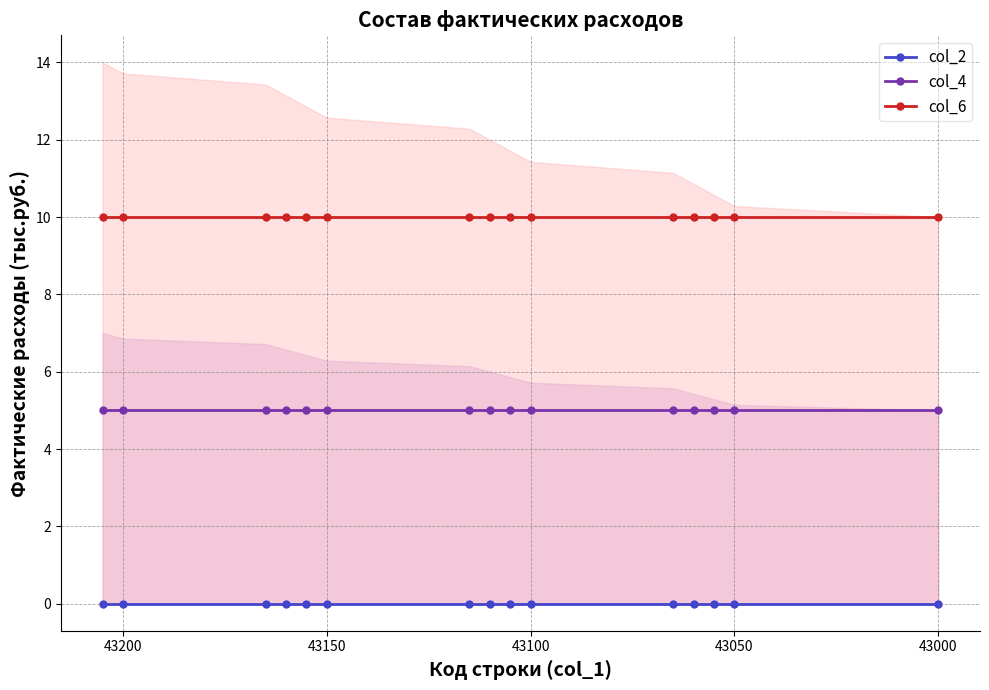

Does the chart have visible grid lines?

Yes